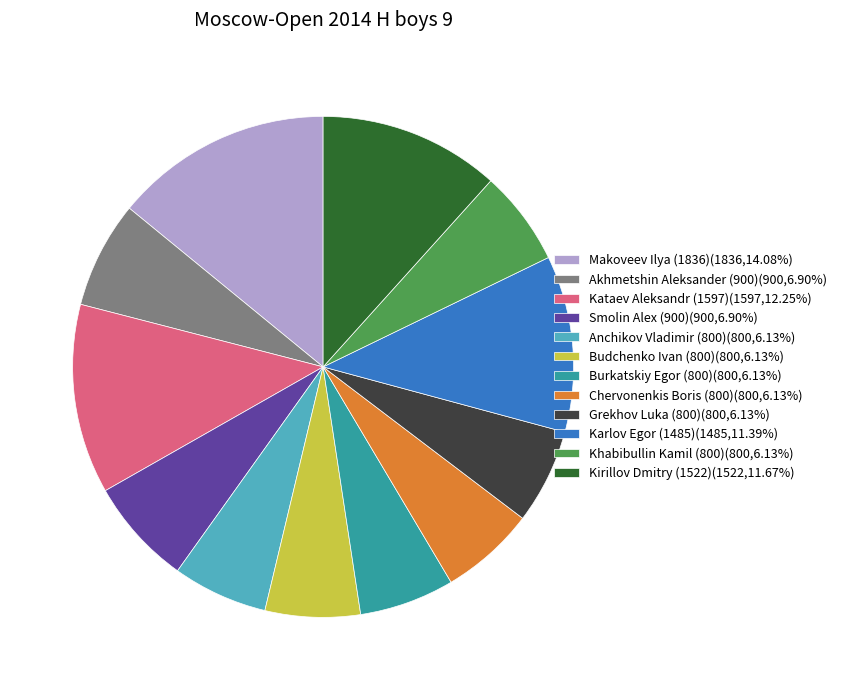

Approximately how many times larger is the value at Smolin Alex (900)(900,6.90%) compared to Chervonenkis Boris (800)(800,6.13%)?

1.1